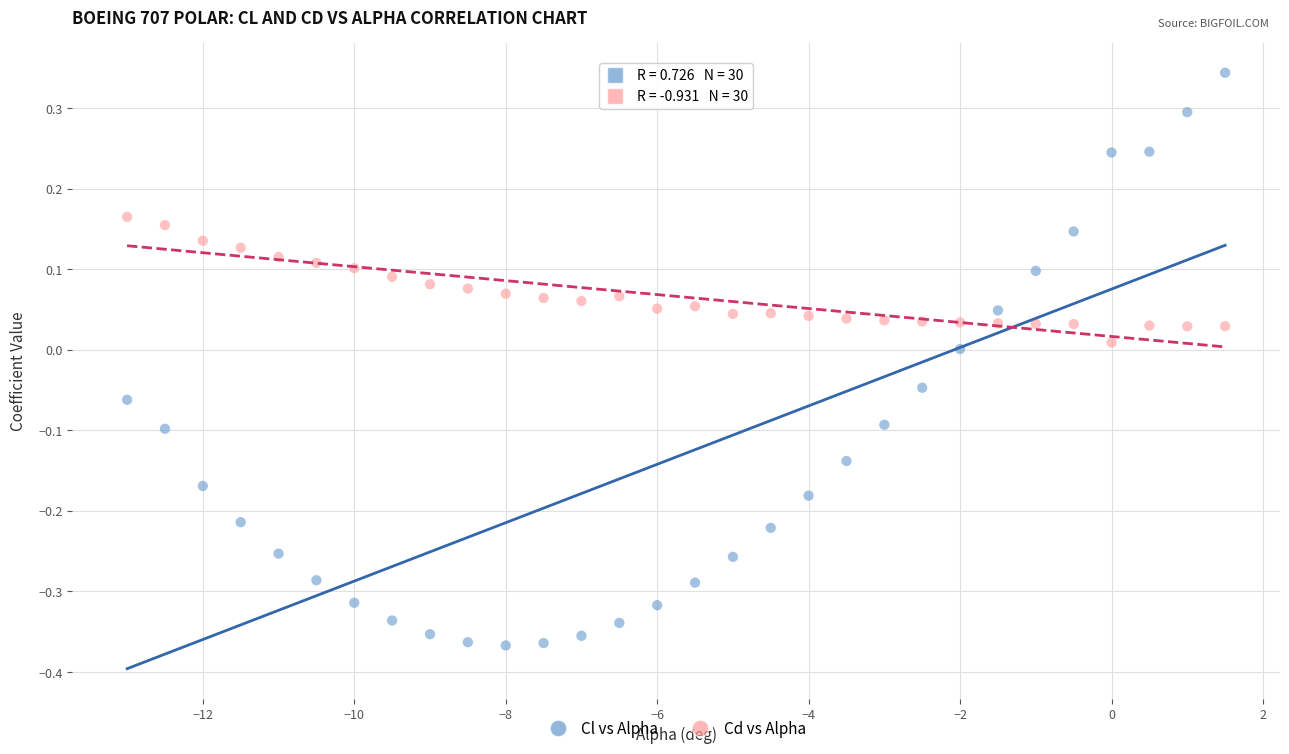

Which series has the widest spread of Y values?

Cl vs Alpha